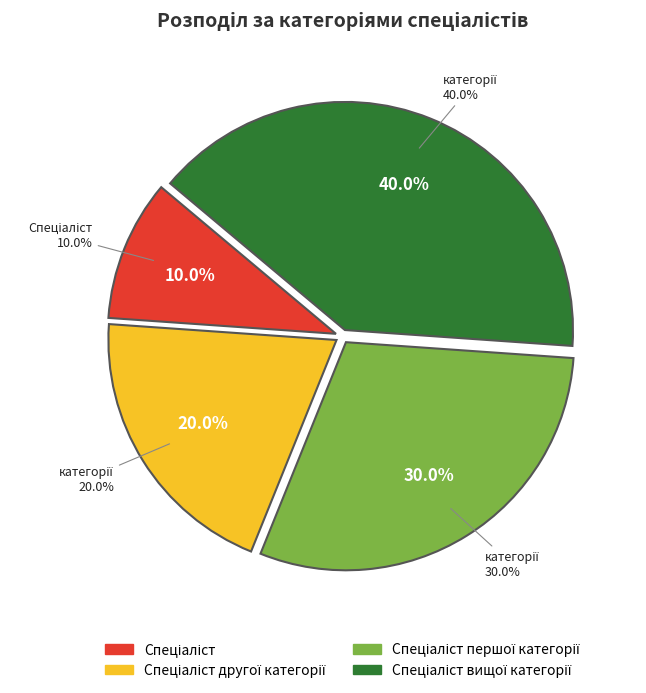

Is there any slice that represents more than half of the pie?

No